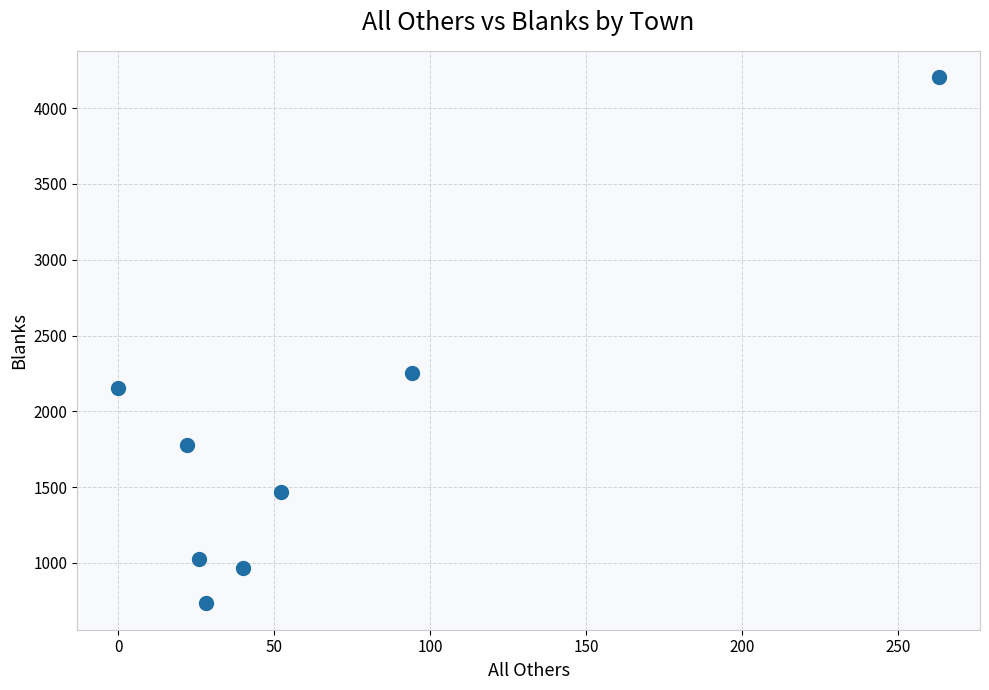

What Y value in the scatter plot is closest to 2468?

2250